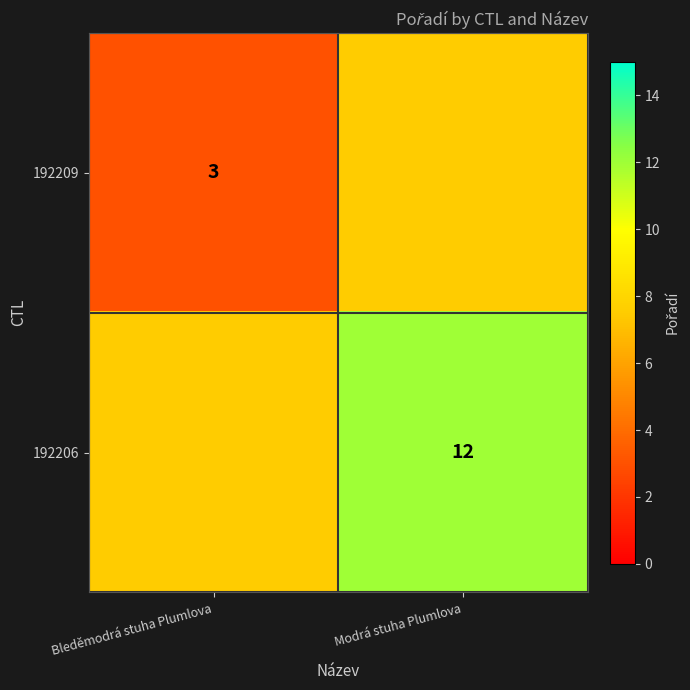

The value of 192209 at Bleděmodrá stuha Plumlova is 1.3. True or false?

False